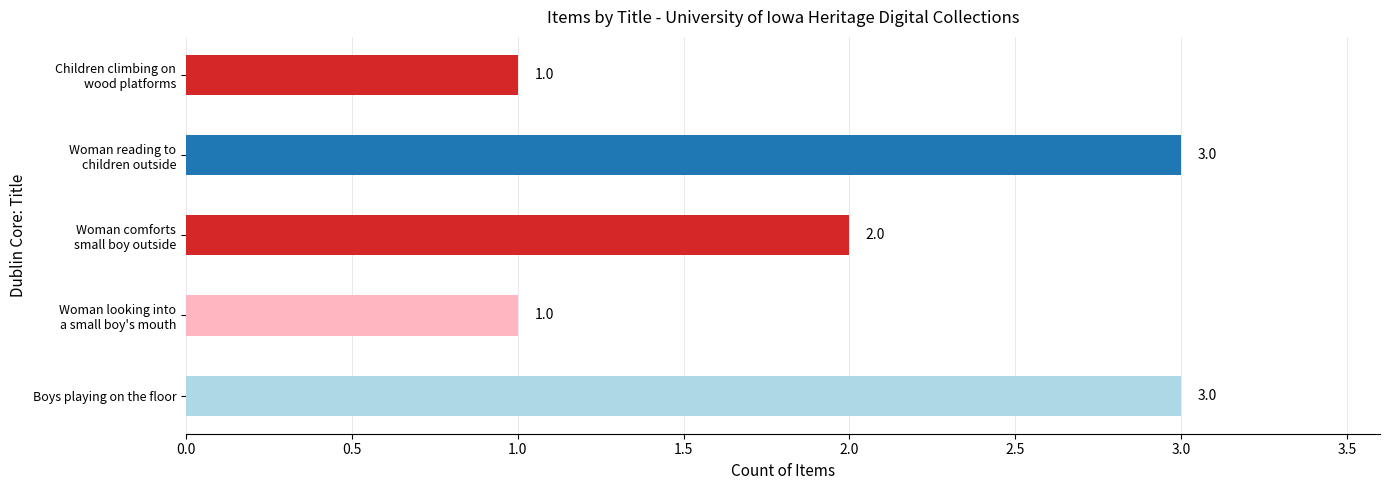

What is the approximate value at Boys playing on the floor?

3